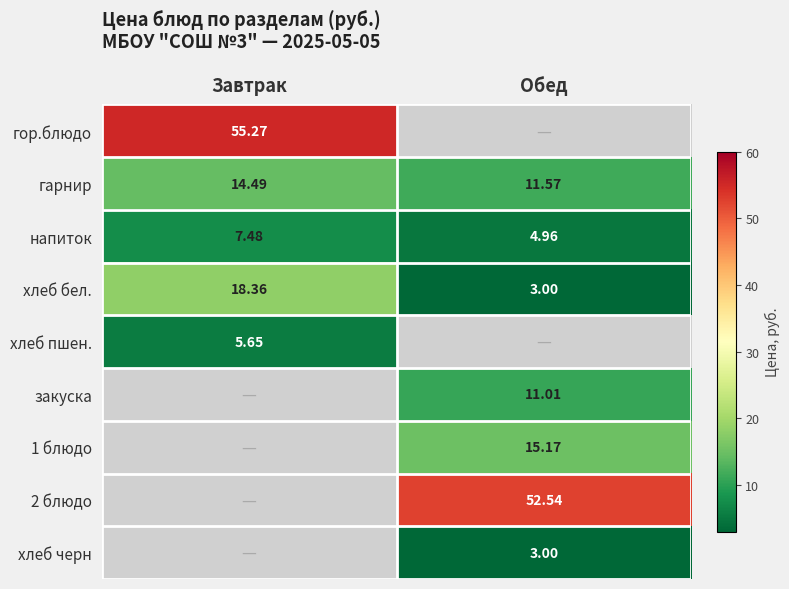

At which label does напиток reach its peak?

Завтрак